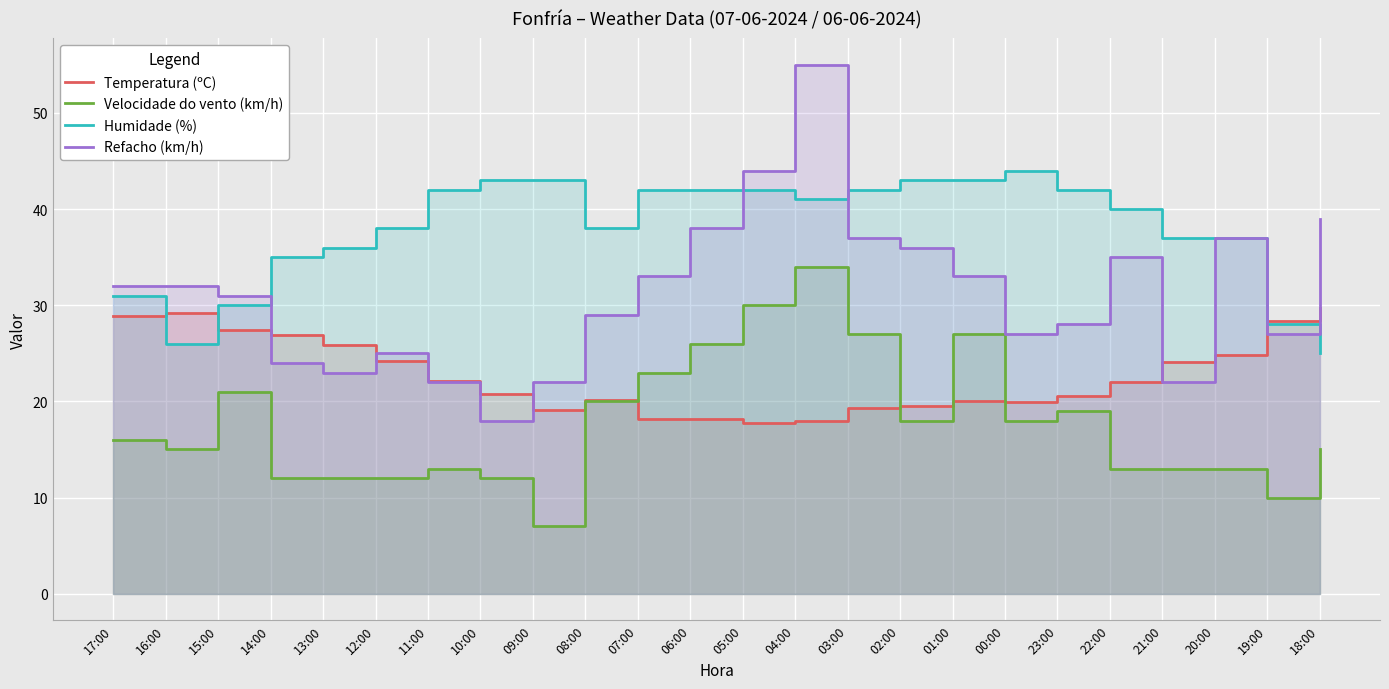

Rank the series by their maximum value, from highest to lowest.

Refacho (km/h), Humidade (%), Velocidade do vento (km/h), Temperatura (ºC)